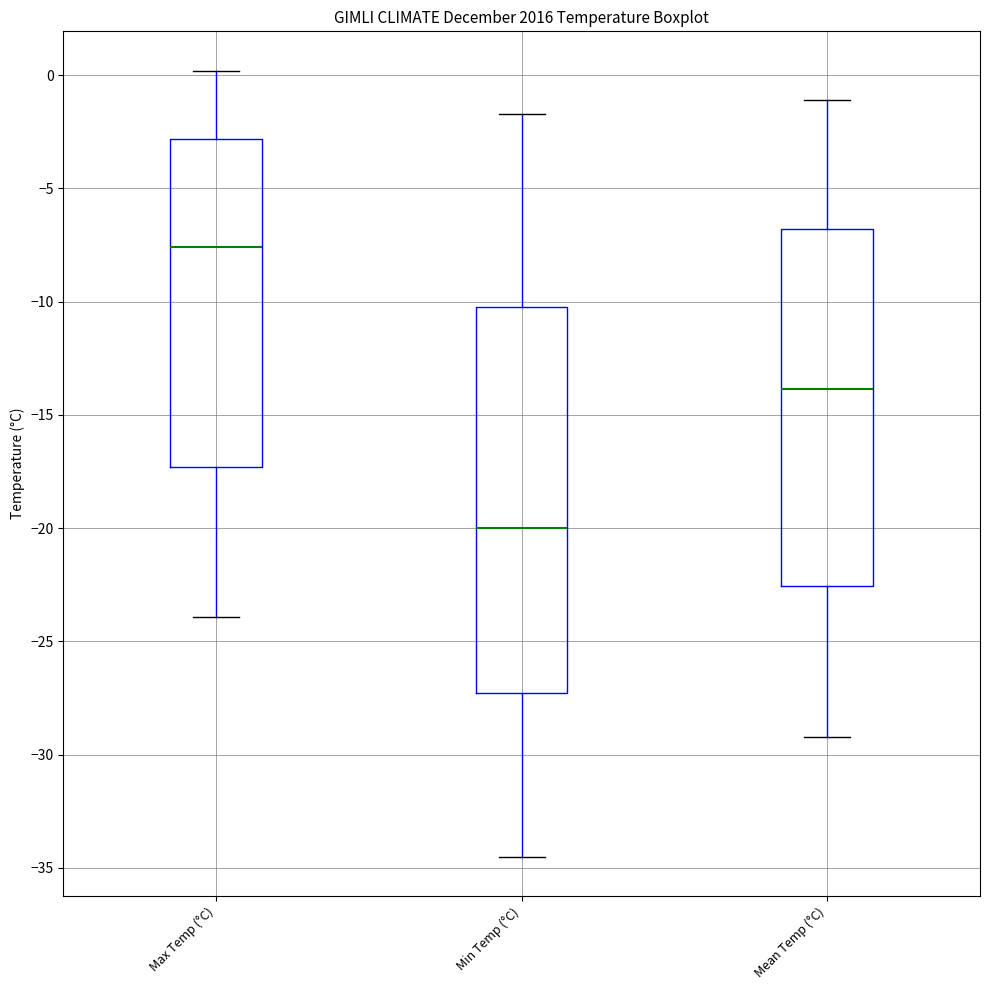

Where does the upper whisker of the box for Min Temp (°C) end on the y-axis? The values are not printed on the chart, so give them approximately, as read against the axis.

-1.5